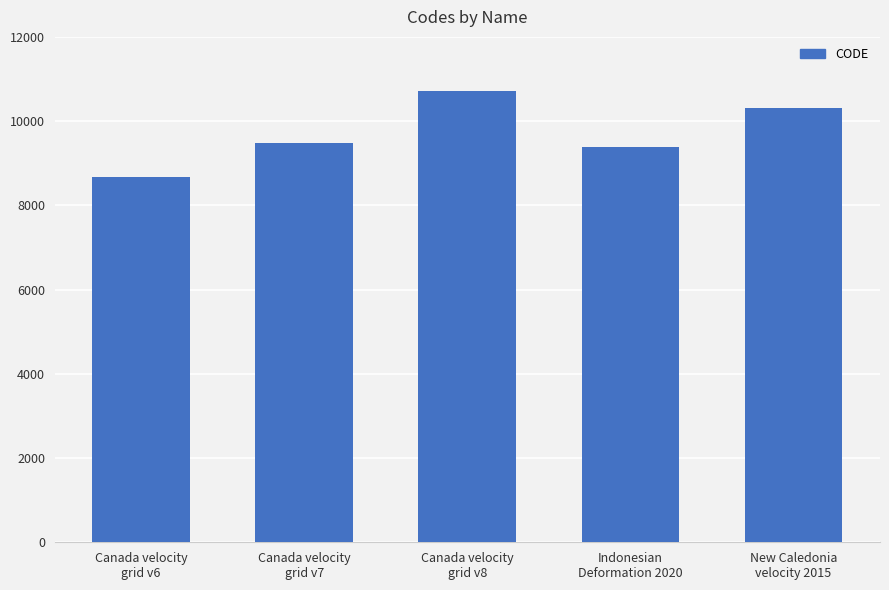

Reading left to right, list all the values displayed in this chart.

8676	9483	10707	9375	10323